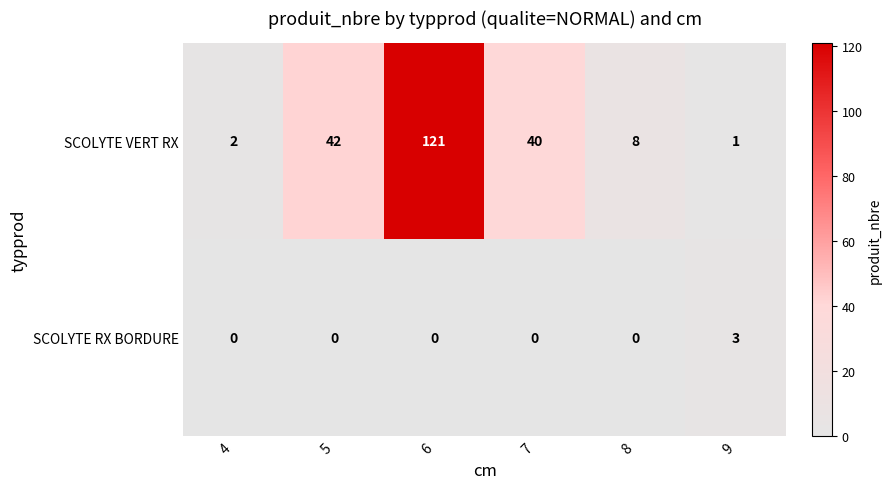

At which label does SCOLYTE VERT RX reach its peak?

6